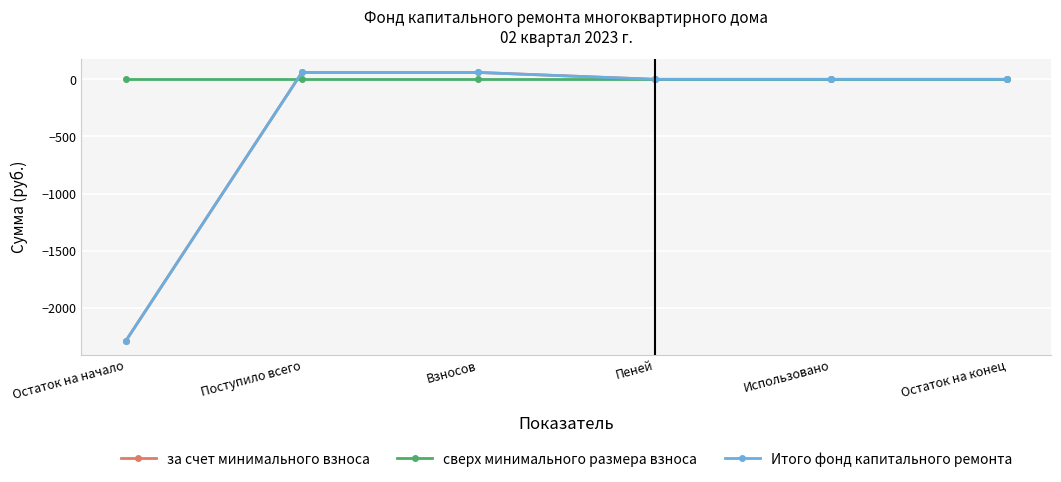

Reading right to left, list all the values displayed in this chart.

за счет минимального взноса: 0.0	0.0	0.0	60.2	60.2	-2294.4
сверх минимального размера взноса: 0.0	0.0	0.0	0.0	0.0	0.0
Итого фонд капитального ремонта: 0.0	0.0	0.0	60.2	60.2	-2294.4